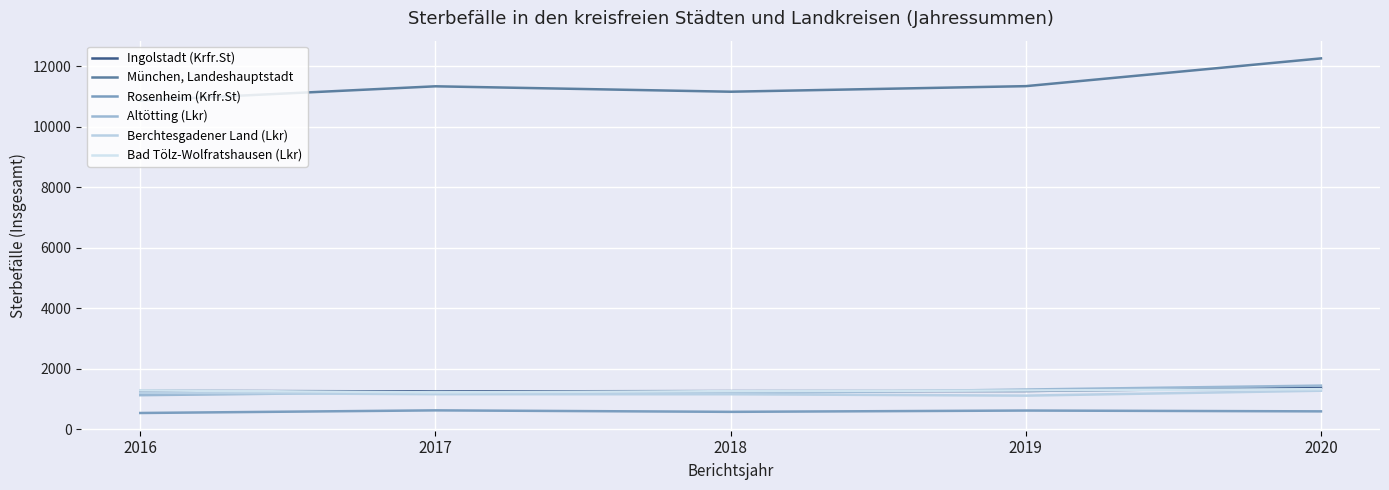

What is the smallest value displayed?

538